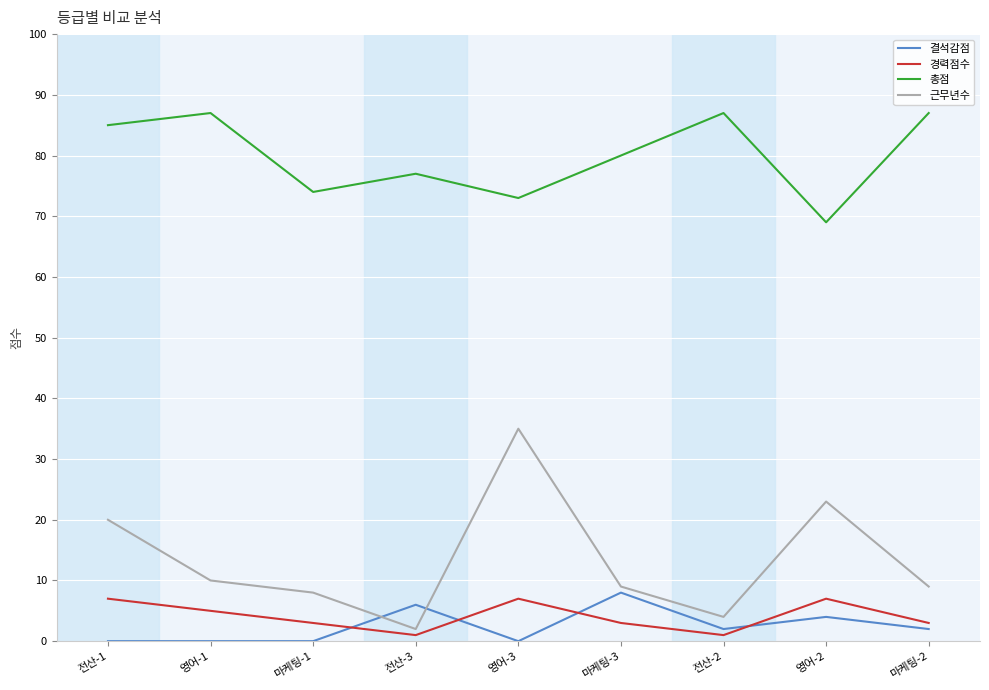

What value does the 총점 series have at 마케팅-2, to the nearest 10?

90